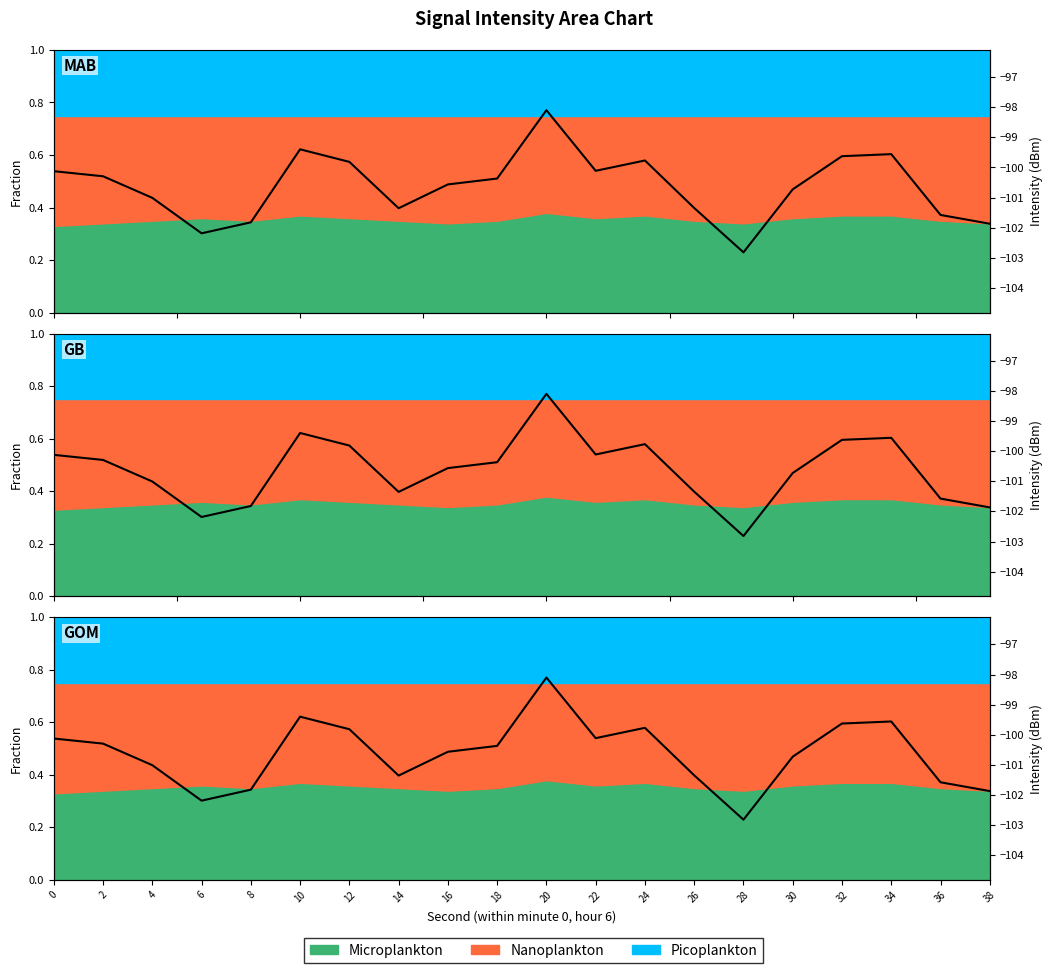

How many categories are shown in the chart?

20